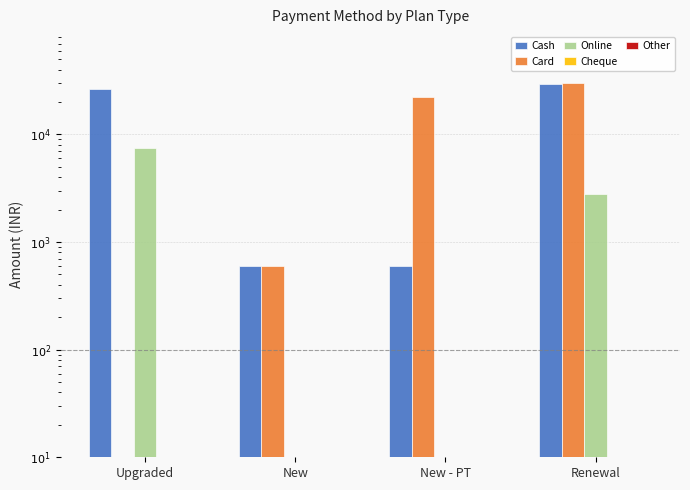

Which series has the largest range (max minus min)?

Card